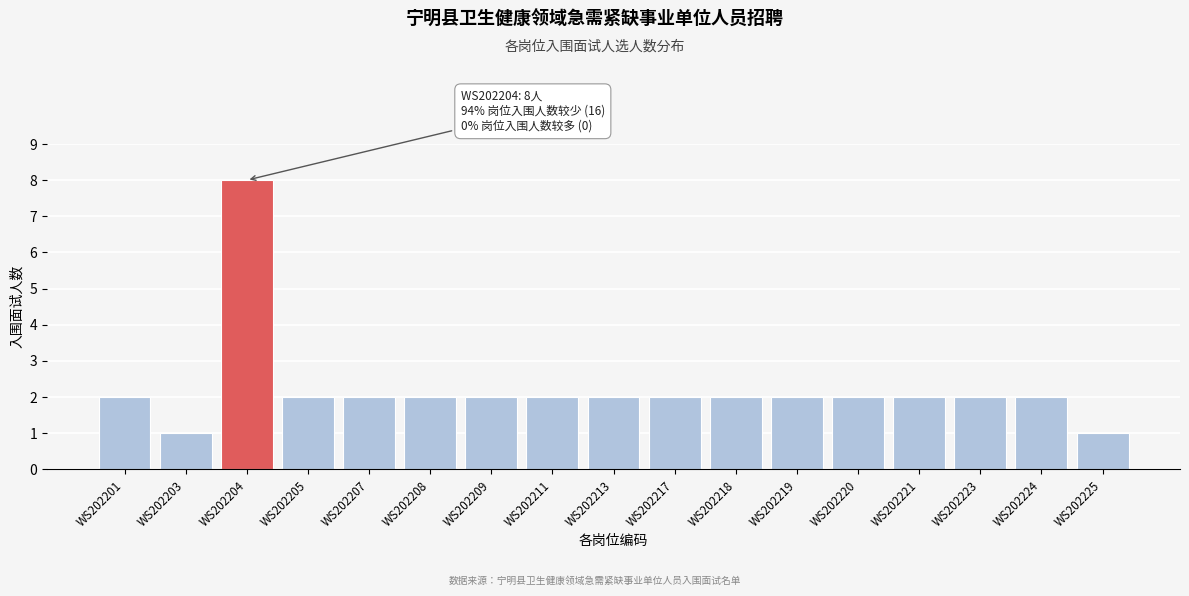

Reading right to left, extract all data points from this chart.

1	2	2	2	2	2	2	2	2	2	2	2	2	2	8	1	2